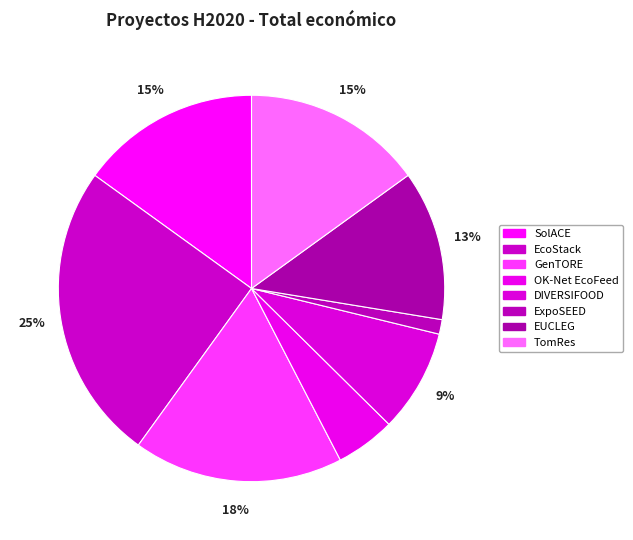

How many slices are in this pie chart?

8